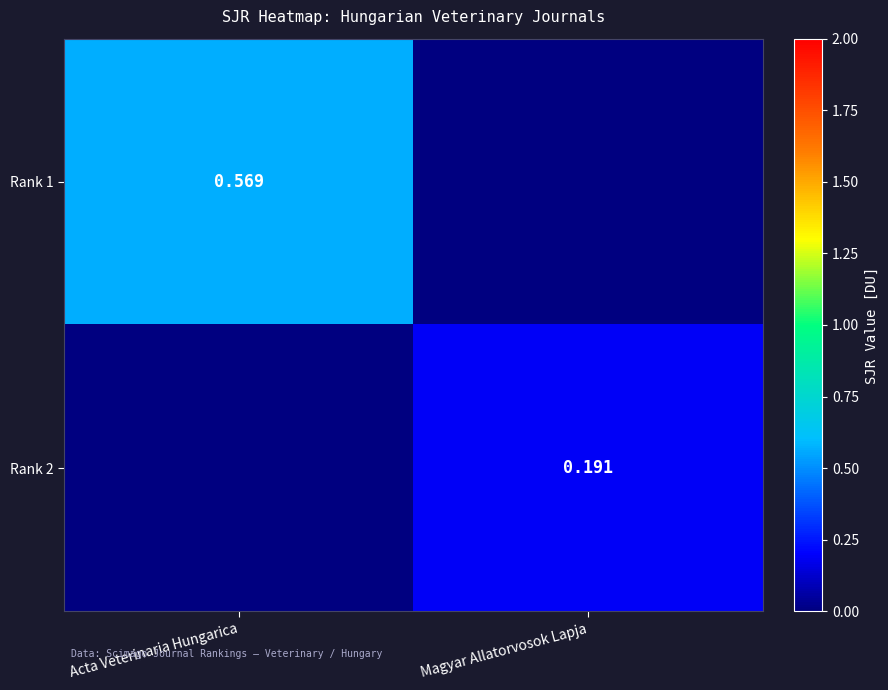

Rank the series by their average value, from highest to lowest.

Rank 1, Rank 2